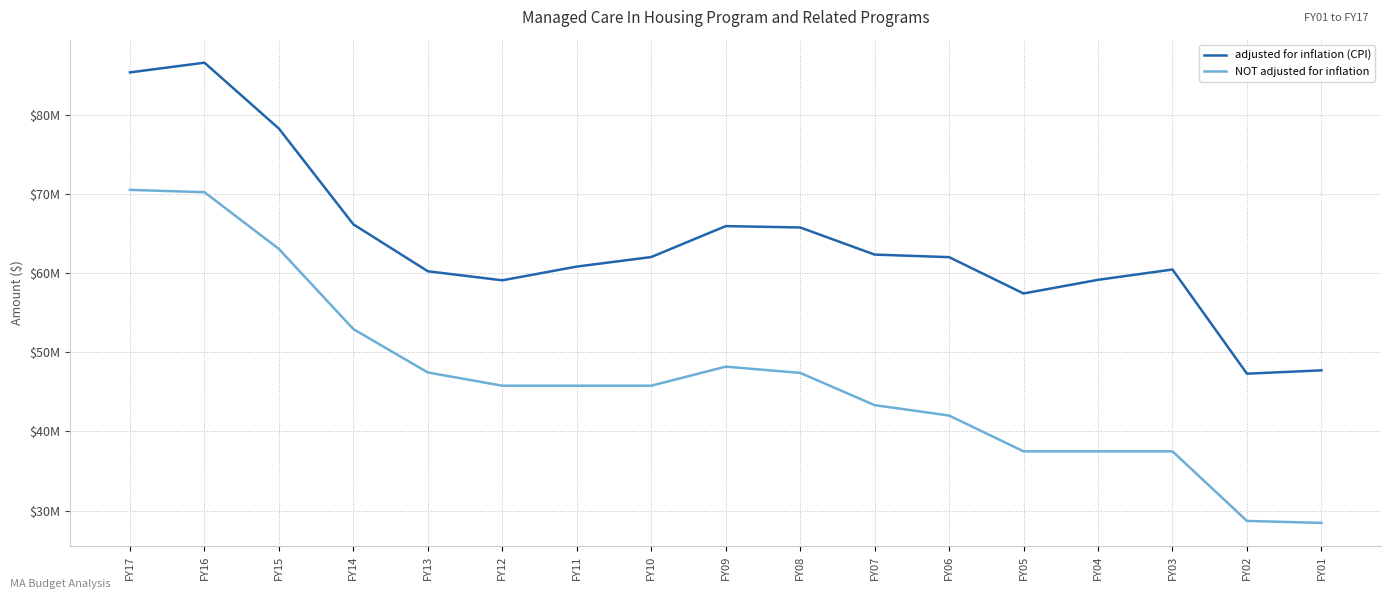

Read the adjusted for inflation (CPI) value at FY03.

60481223